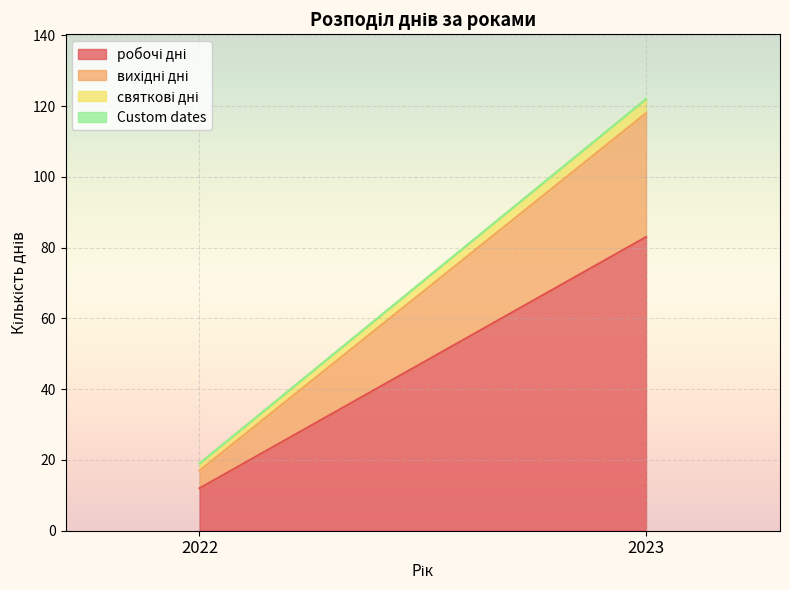

Which series has the widest spread of values?

робочі дні